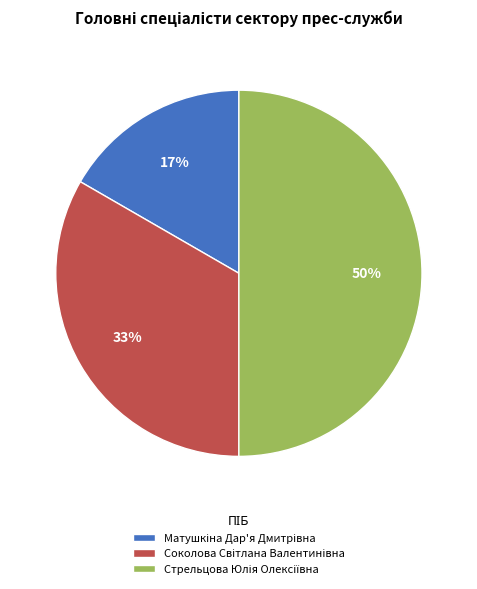

To the nearest percent, what is the average slice percentage?

33%